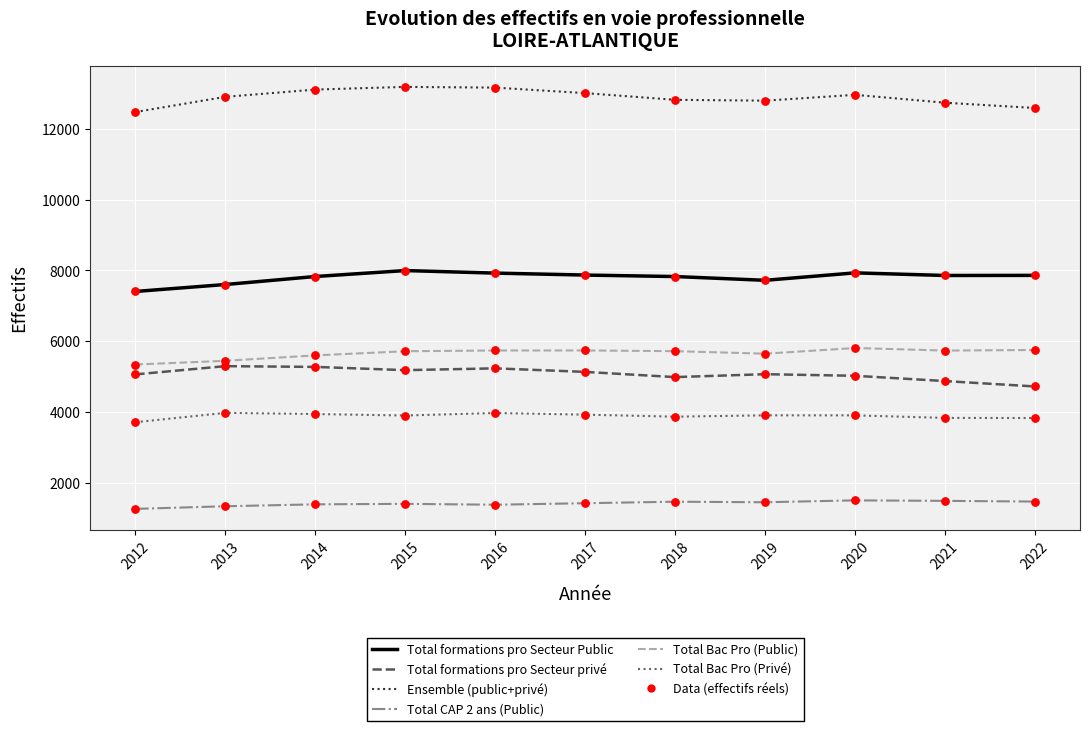

What is the total value across all series at 2017?

37103